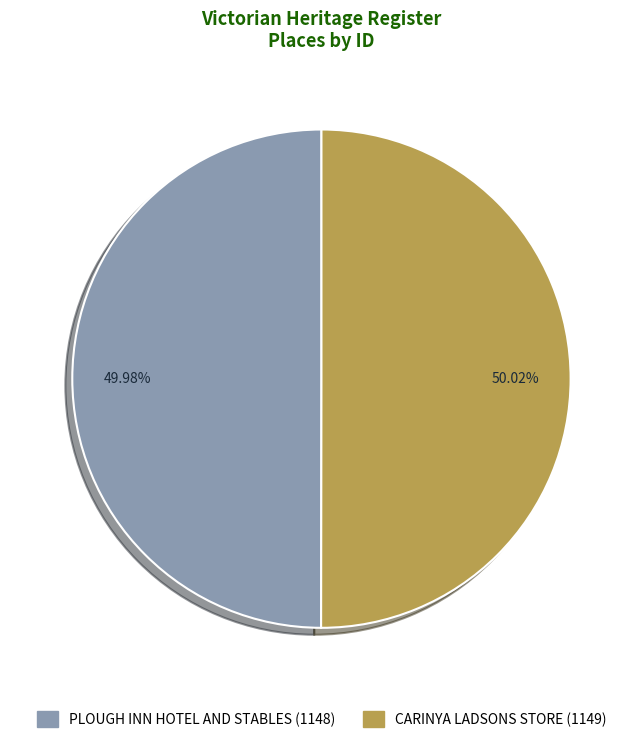

Count the number of slices in the pie.

2